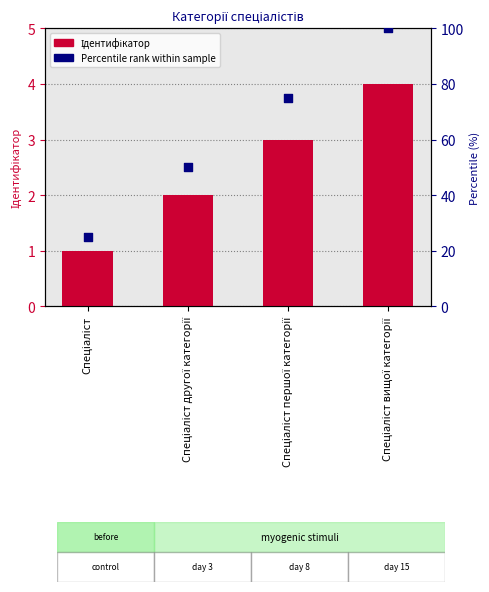

Is the value of Percentile rank at Спеціаліст greater than the value of Ідентифікатор at Спеціаліст першої категорії?

Yes